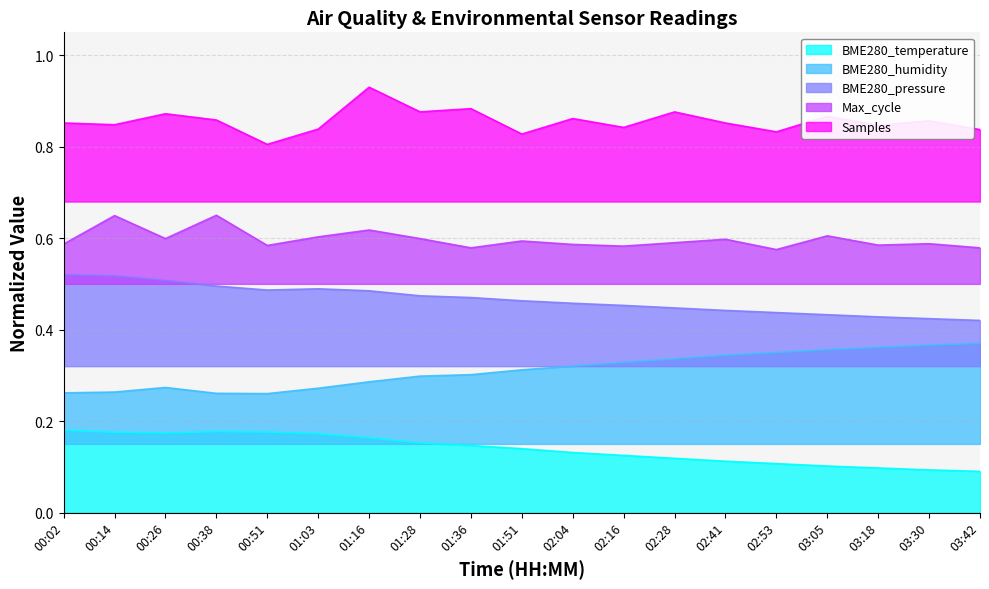

True or false: Max_cycle_scaled has a value of 0.6 at 02:41.

True